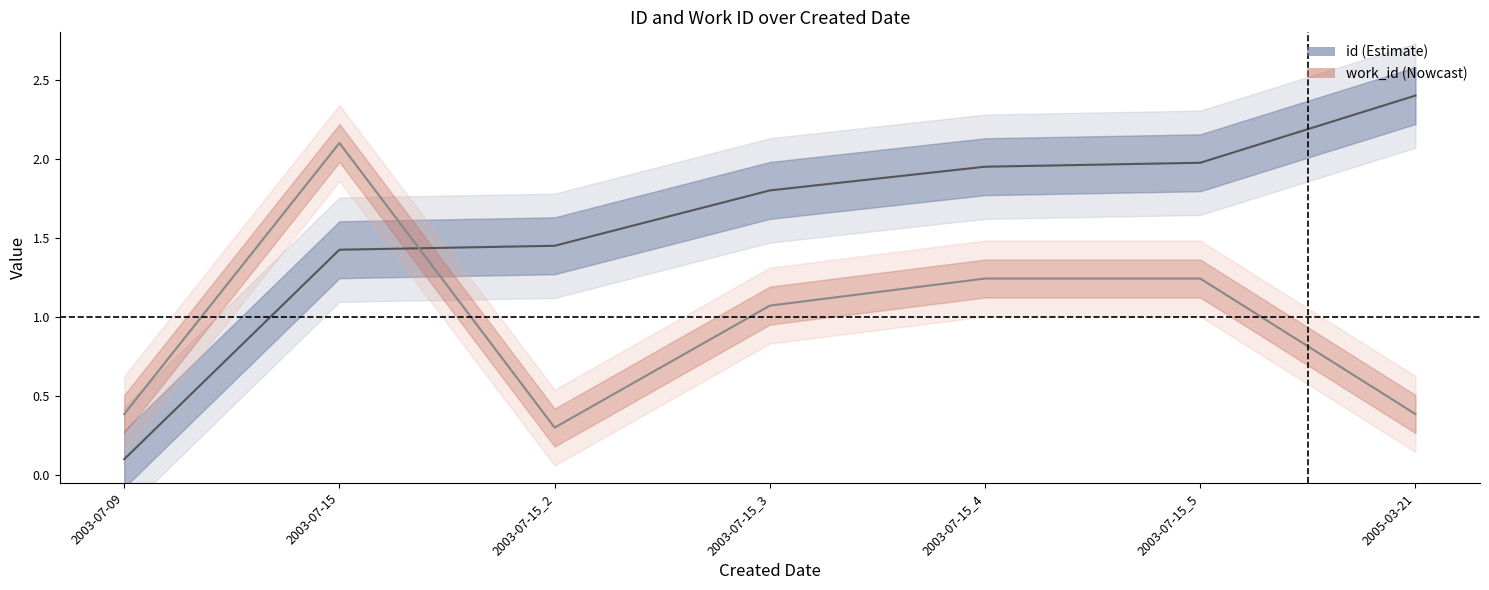

In work_id, how many points are higher than both neighbors (excluding endpoints)?

1